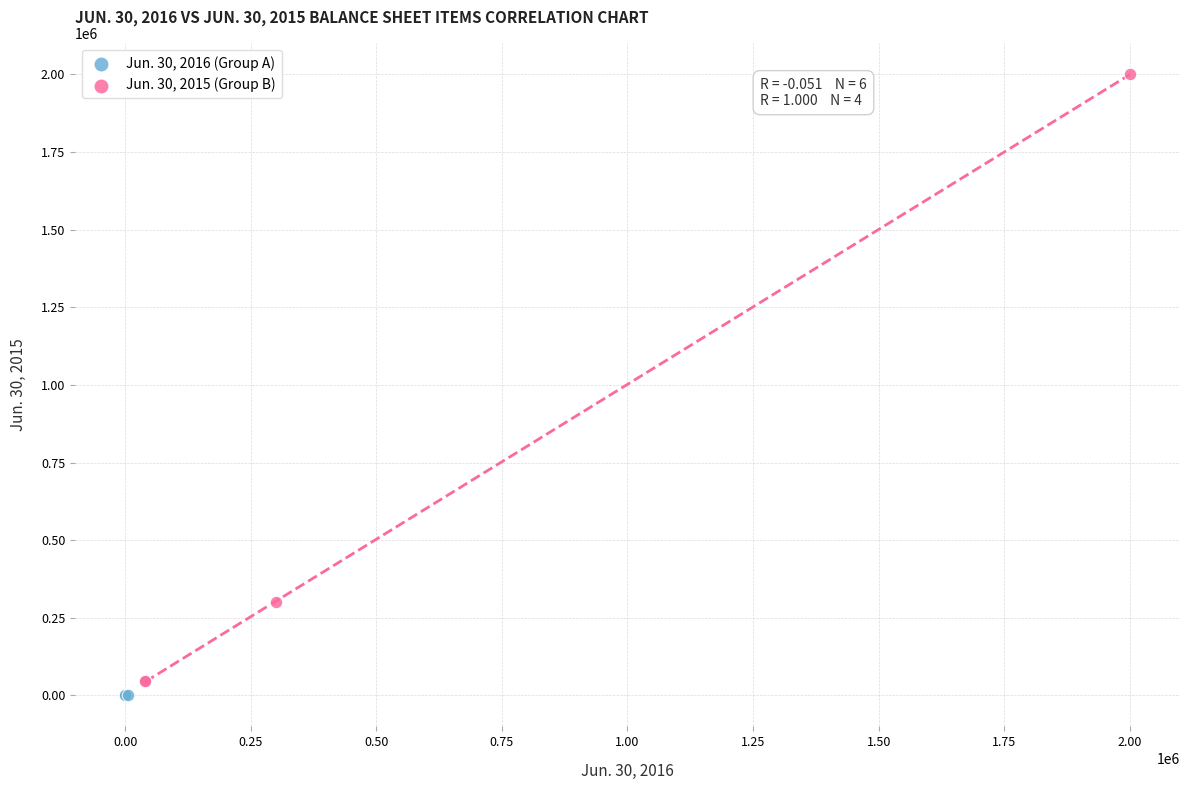

Which series contains the highest Y value?

Jun. 30, 2015 (Group B)